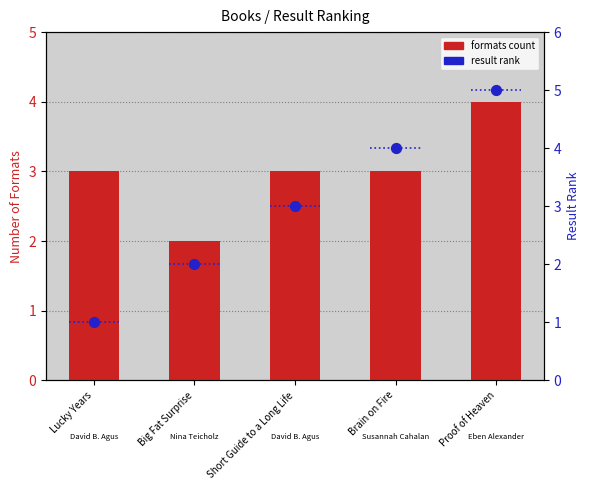

What is the total value across all series at Brain on Fire?

7